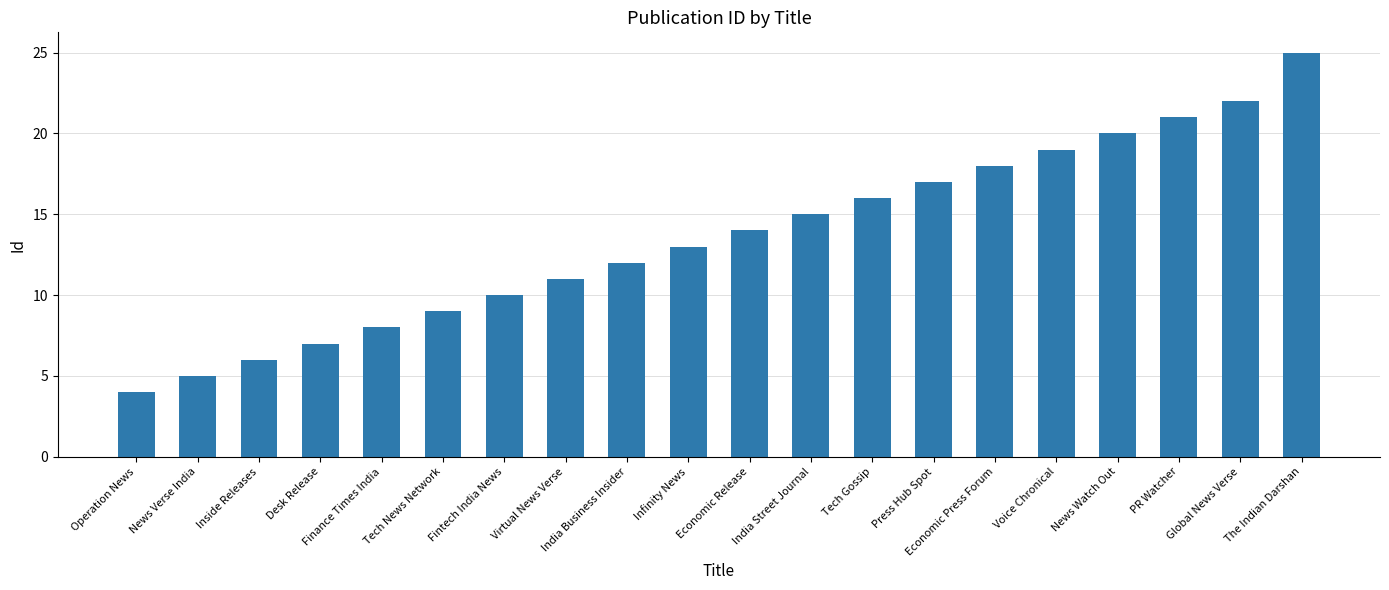

How many categories are shown in the chart?

20